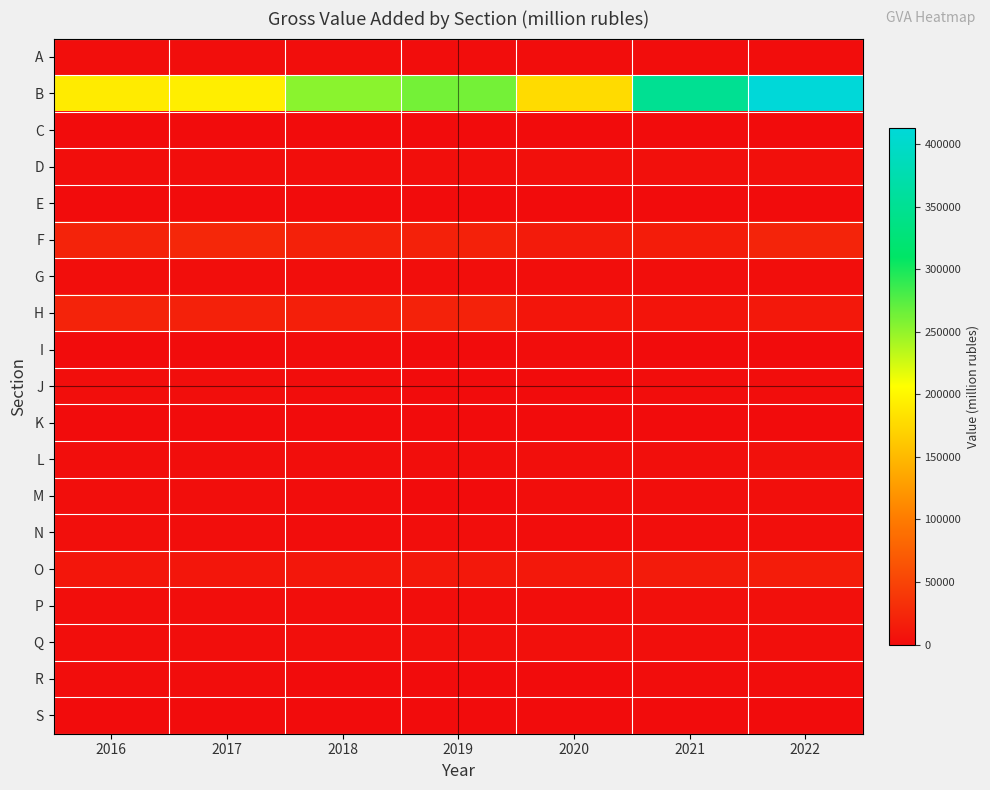

Which label corresponds to the smallest value in the chart?

2016